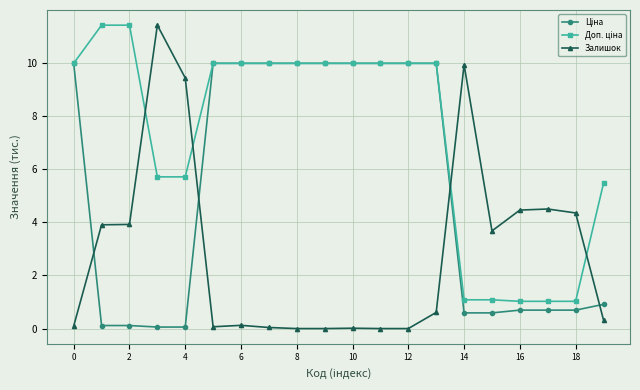

At how many categories does at least one series exceed 9?

15